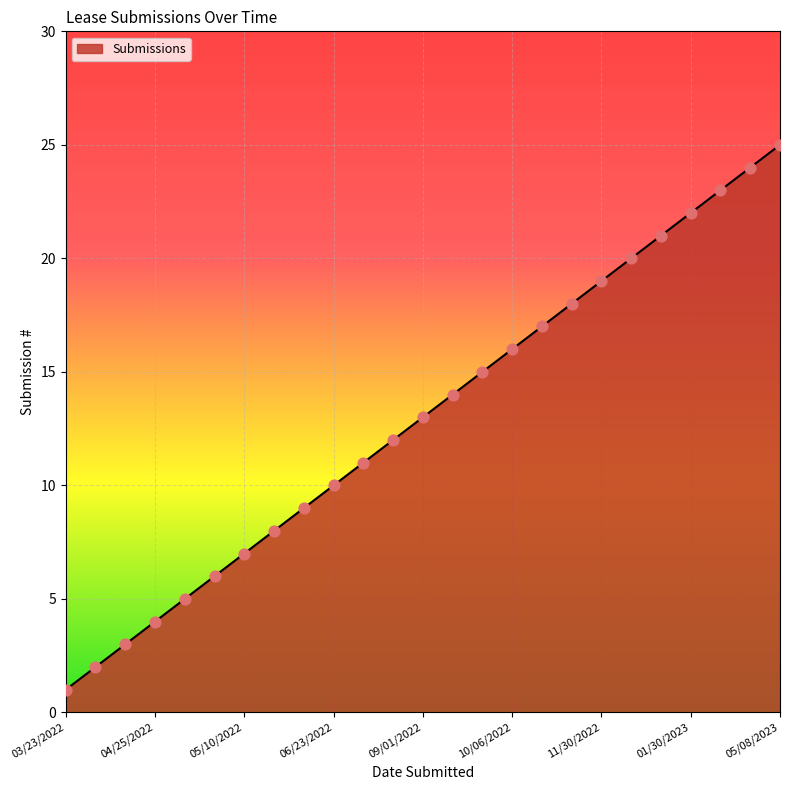

What is the difference between the maximum and minimum values?

24